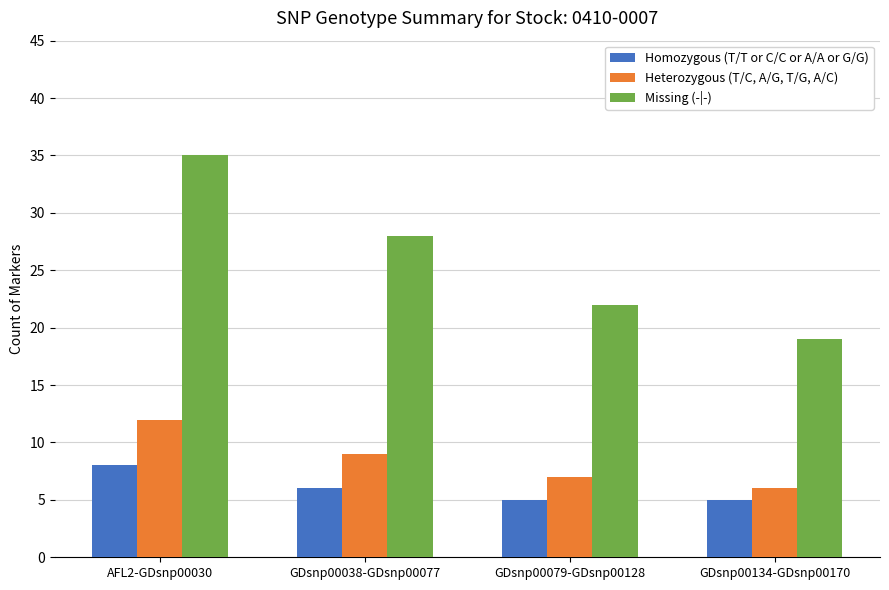

Where does the Missing (-|-) series first go above 28?

AFL2-GDsnp00030